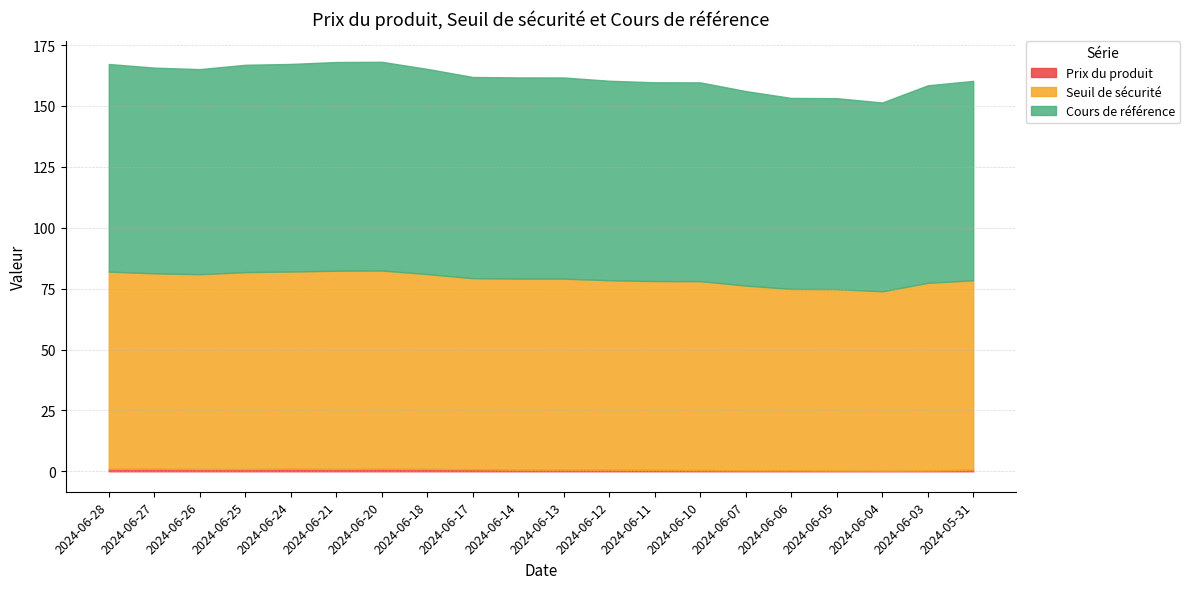

What is the label of the 12th point from the left?

2024-06-12